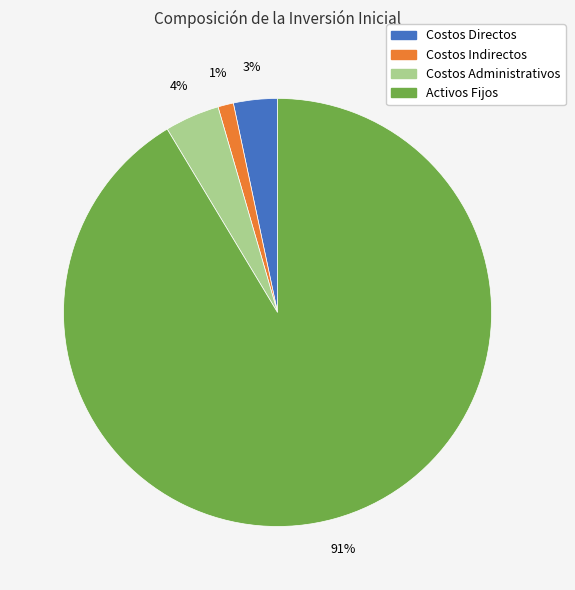

What is the largest slice in the pie chart?

Activos Fijos